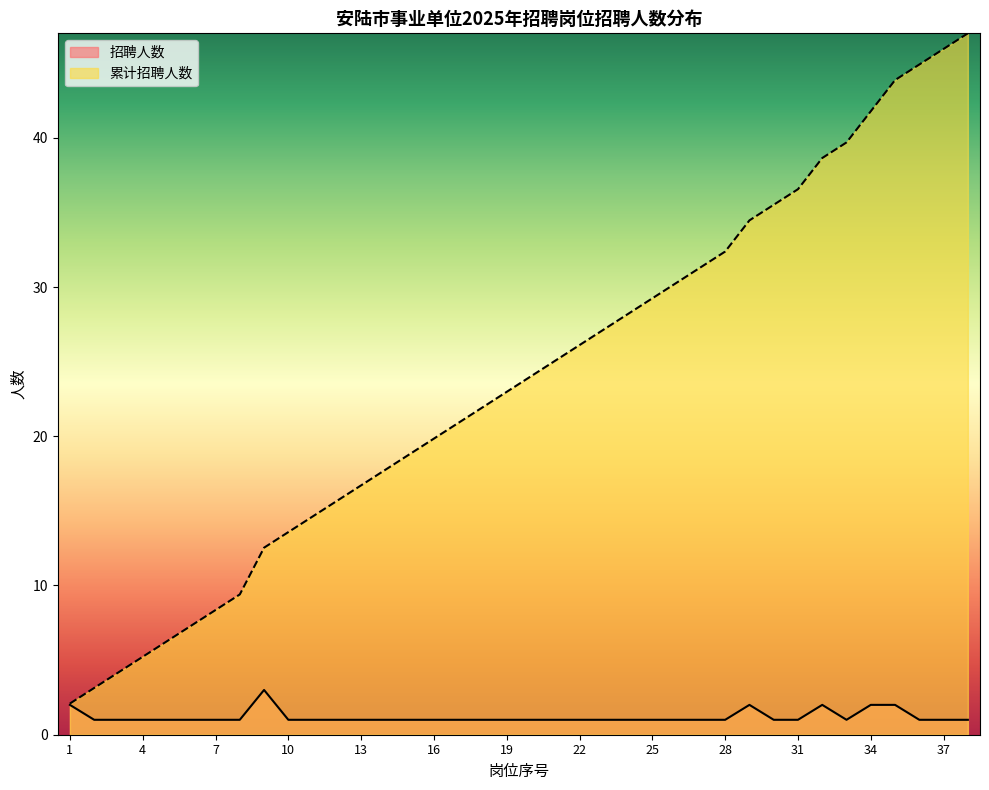

Rank the categories by 招聘人数 value from lowest to highest.

2, 3, 4, 5, 6, 7, 8, 10, 11, 12, 13, 14, 15, 16, 17, 18, 19, 20, 21, 22, 23, 24, 25, 26, 27, 28, 30, 31, 33, 36, 37, 38, 1, 29, 32, 34, 35, 9